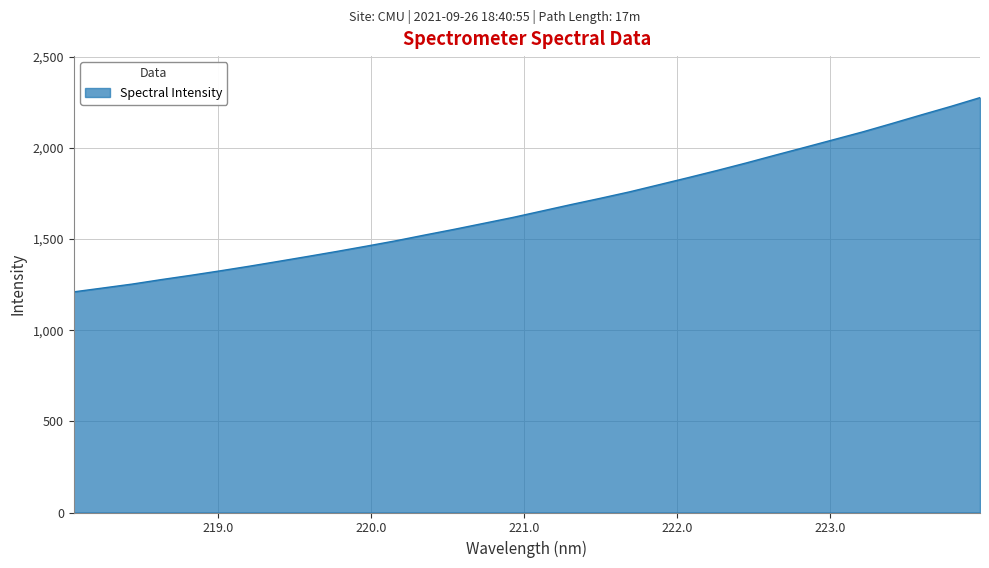

How many series are shown in this chart?

1